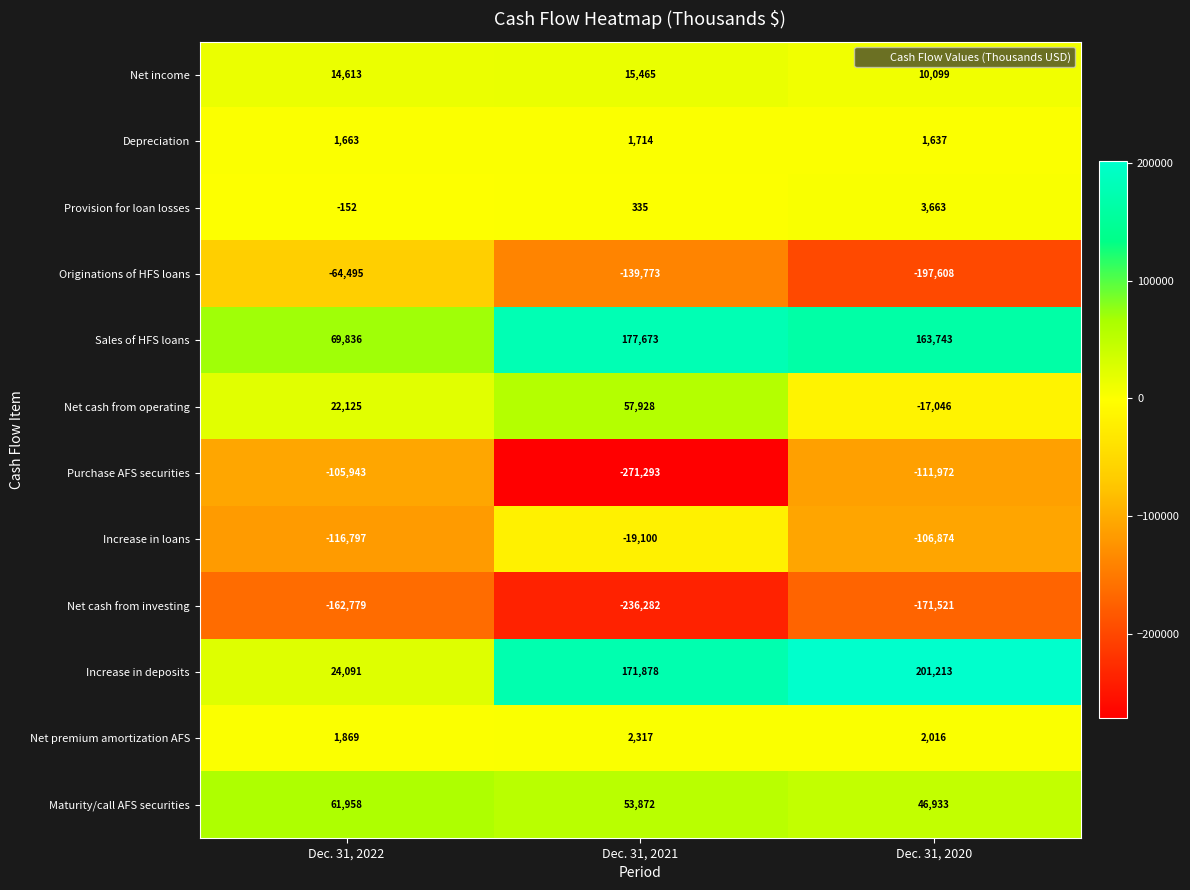

What is the lowest value of the Provision for loan losses series?

-152